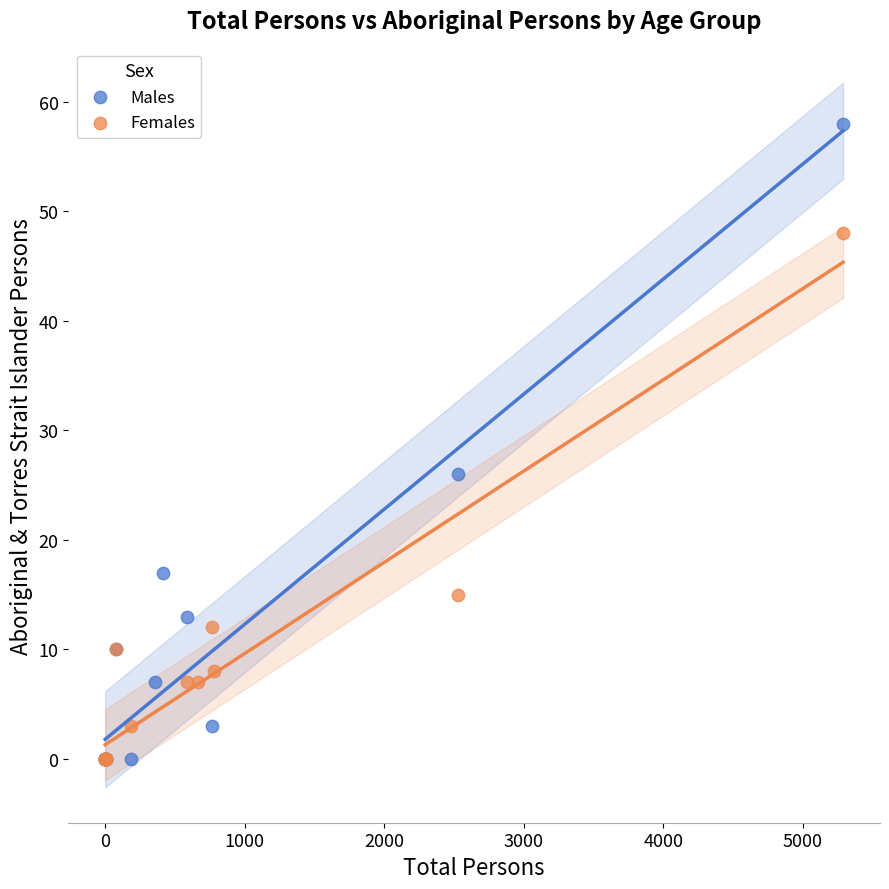

Which series contains the highest Y value?

Males